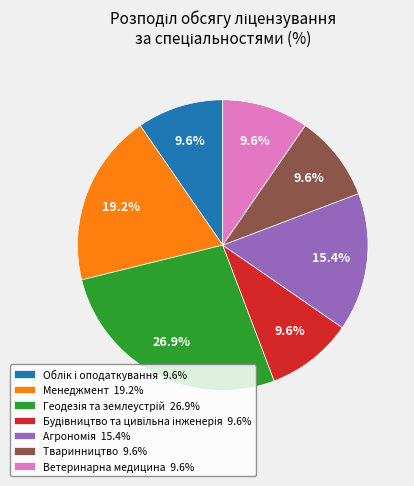

Is there a majority slice in this chart?

No